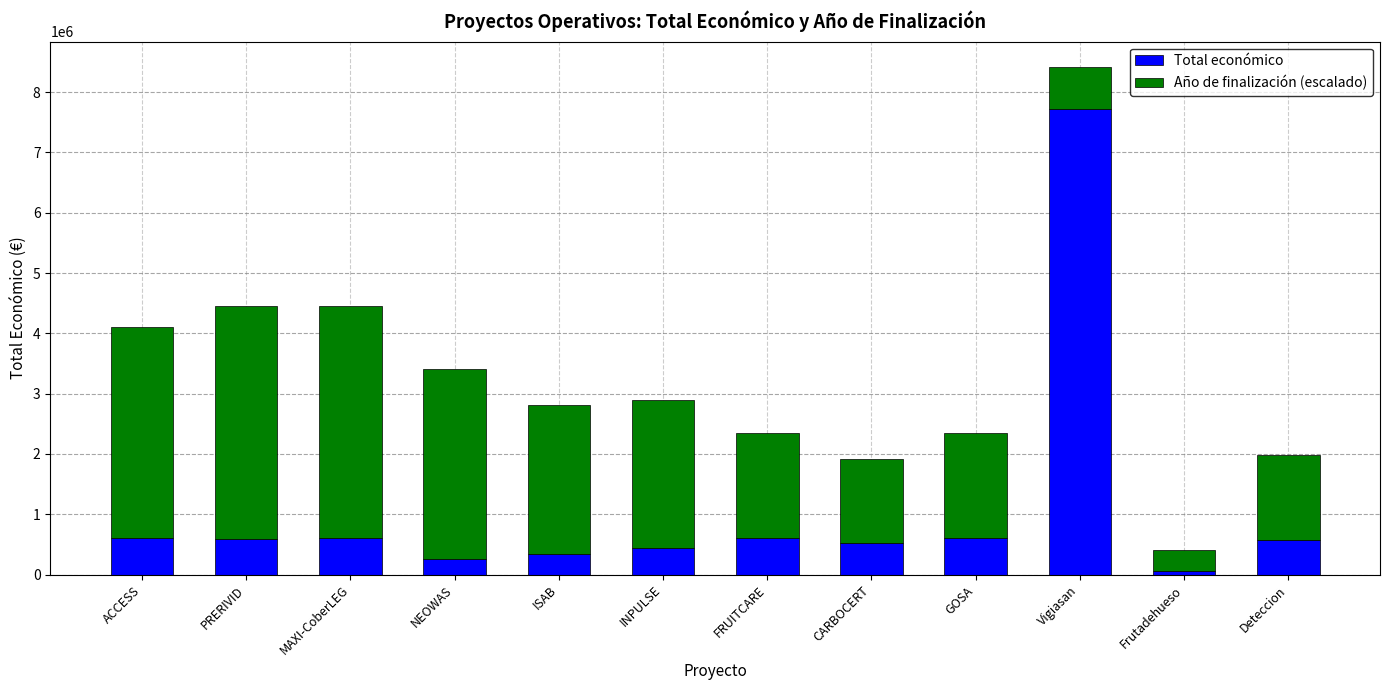

The value of Total económico at MAXI-CoberLEG is 598609.0. True or false?

True